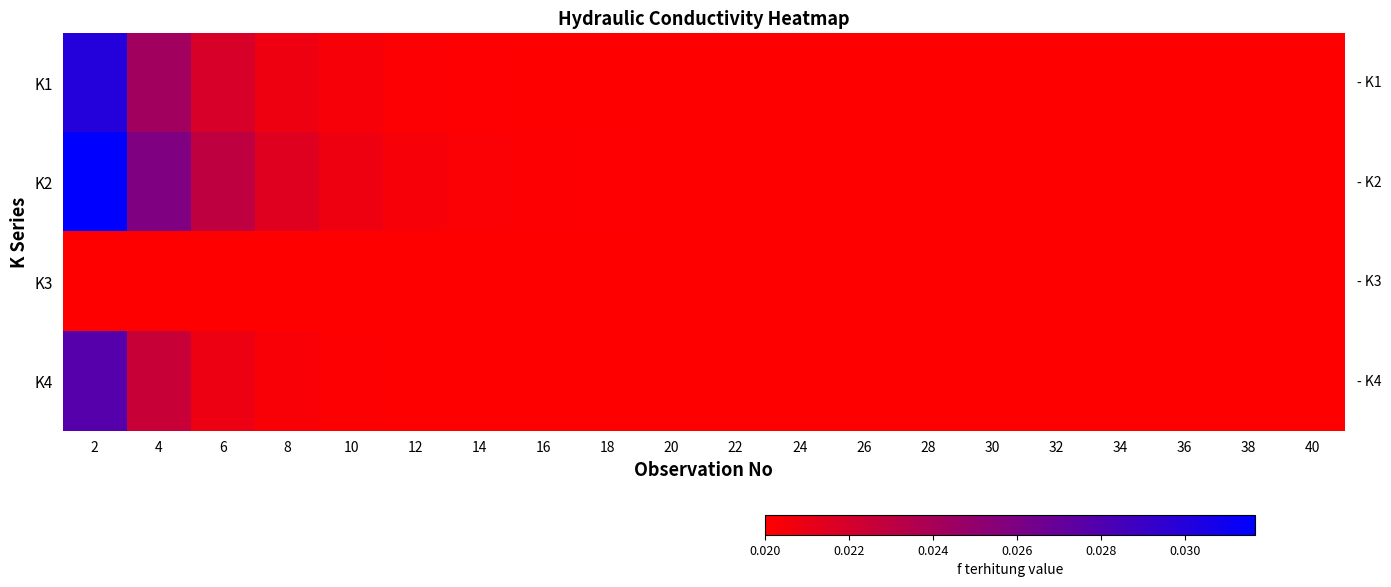

At how many categories does at least one series exceed 0?

20